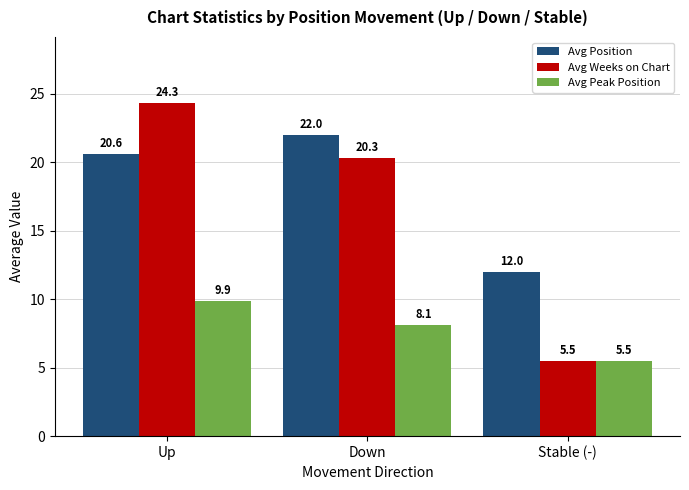

List the series in order of their peak value, highest first.

Avg Weeks on Chart, Avg Position, Avg Peak Position